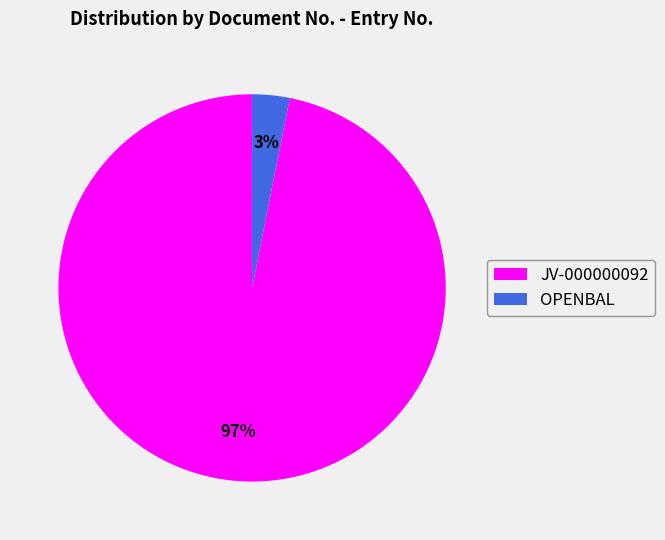

To the nearest percent, what is the average slice percentage?

50%